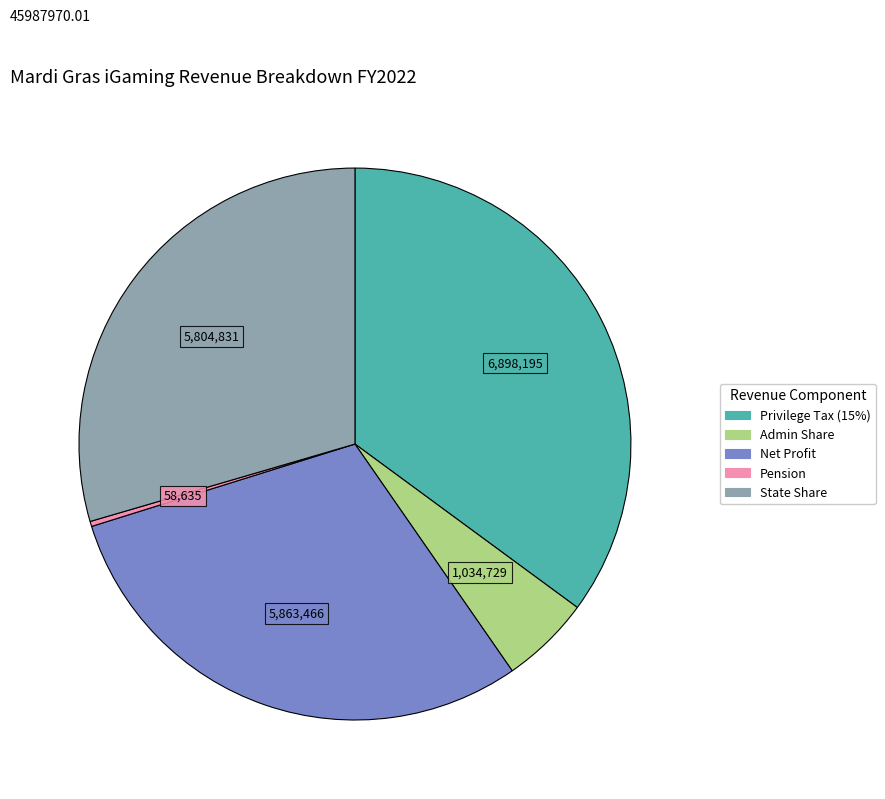

True or false: Pension accounts for 0% of the total.

True